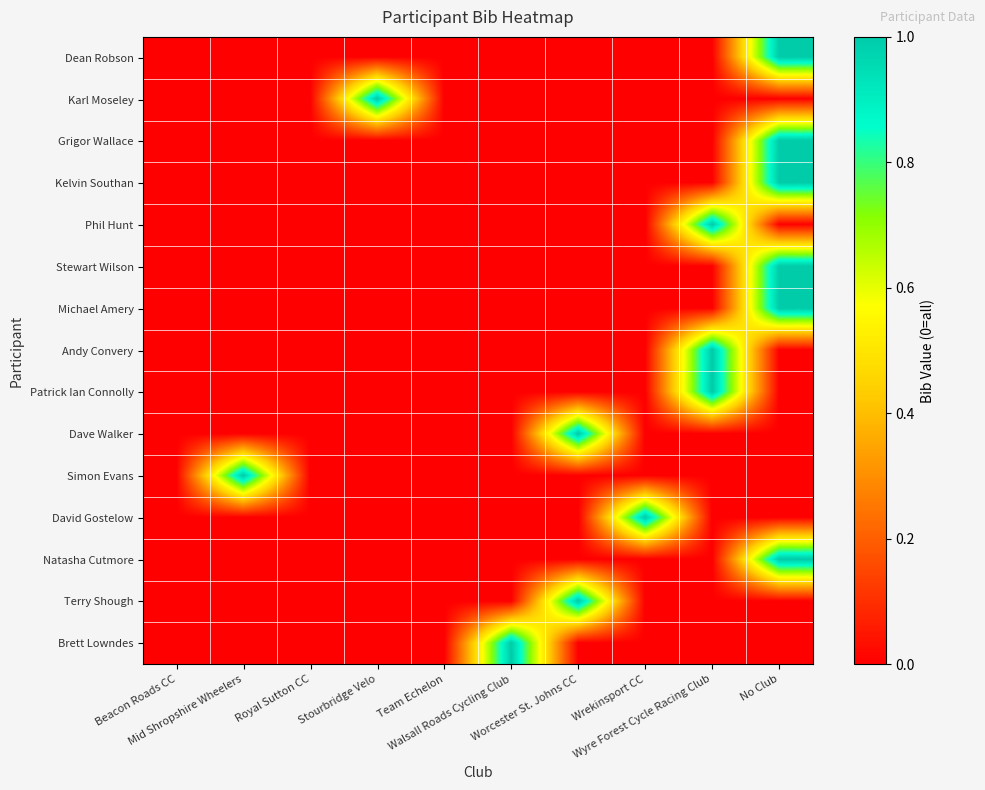

Which has a higher value, Royal Sutton CC or Team Echelon?

Royal Sutton CC